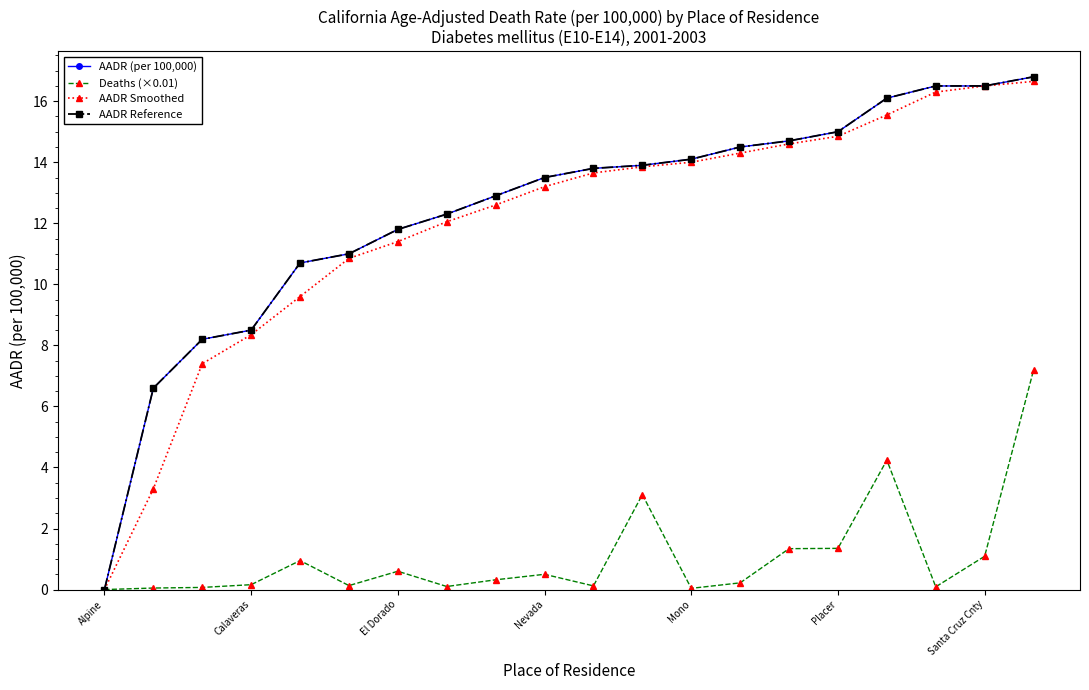

What is the average value of the AADR Reference series?

12.4